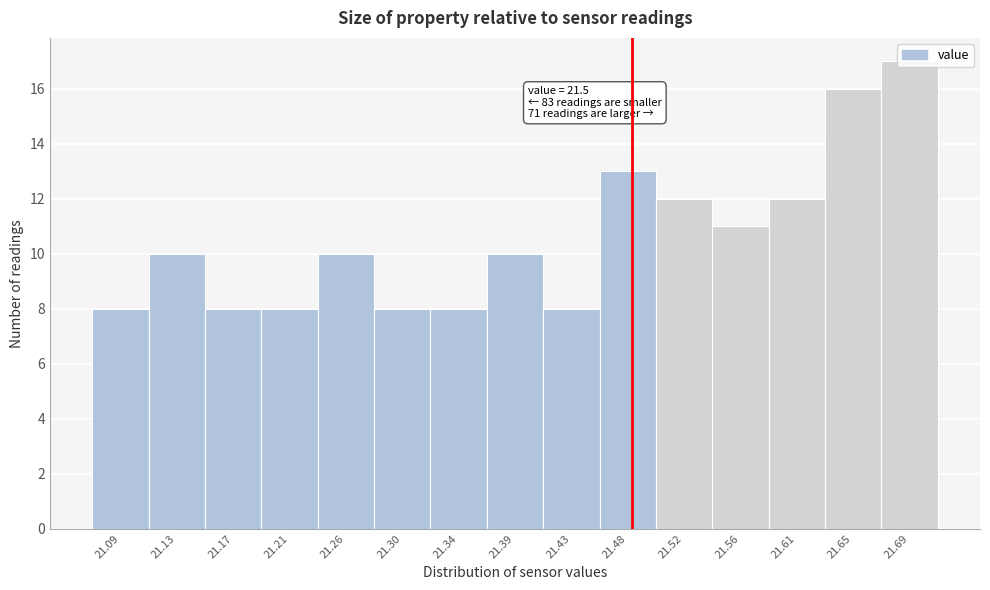

Which category has the highest value across all series?

21.69